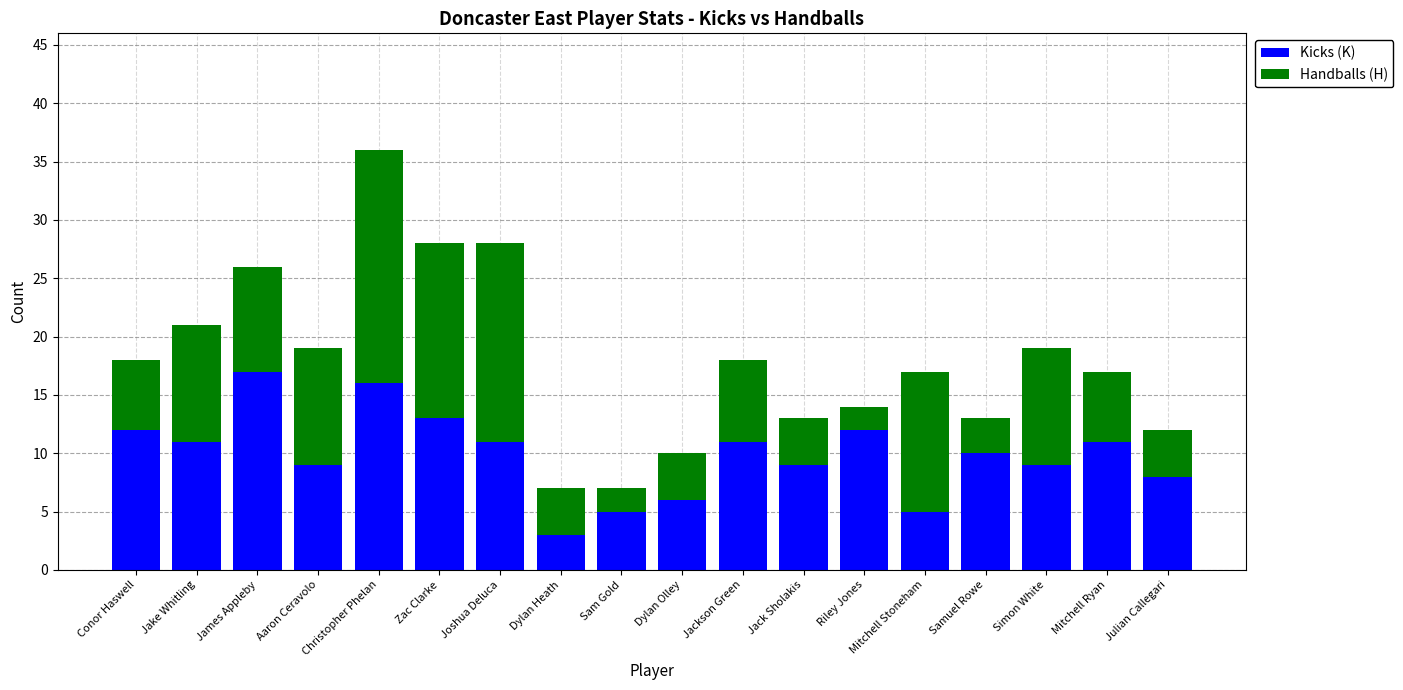

The Kicks (K) series shows 5 at Mitchell Stoneham. True or false?

True